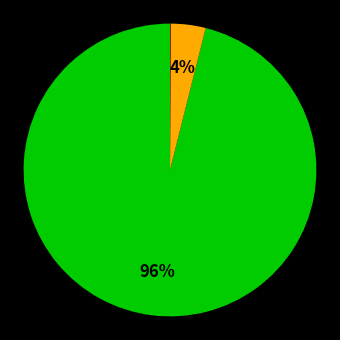

Is there any slice that represents more than half of the pie?

Yes